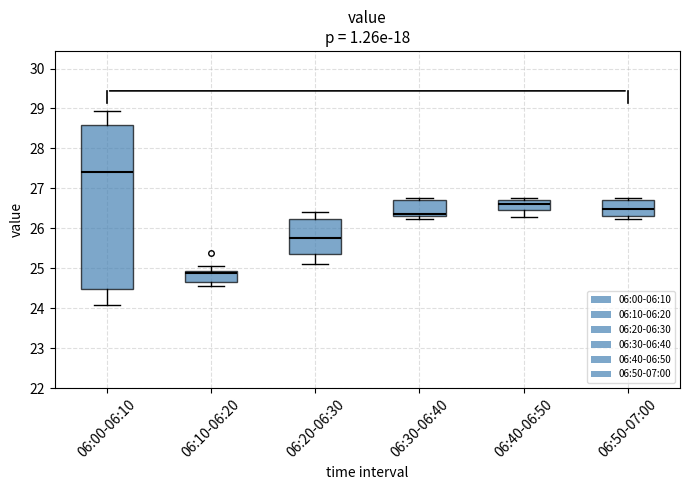

Reading left to right, transcribe this box plot: for each box, give where its median line is, the range the box spans, and where its two whiskers end, as read against the y-axis. The values are not printed on the chart, so give them approximately, as read against the axis.

06:00-06:10: median 27.4, box 24.5 to 28.6, whiskers 24.1 to 28.9
06:10-06:20: median 24.9 (just below the box's upper edge), box 24.7 to 24.9, whiskers 24.6 to 25.1
06:20-06:30: median 25.8, box 25.3 to 26.2, whiskers 25.1 to 26.4
06:30-06:40: median 26.4, box 26.3 to 26.7, whiskers 26.2 to 26.8
06:40-06:50: median 26.6, box 26.5 to 26.7, whiskers 26.3 to 26.8
06:50-07:00: median 26.5, box 26.3 to 26.7, whiskers 26.2 to 26.8